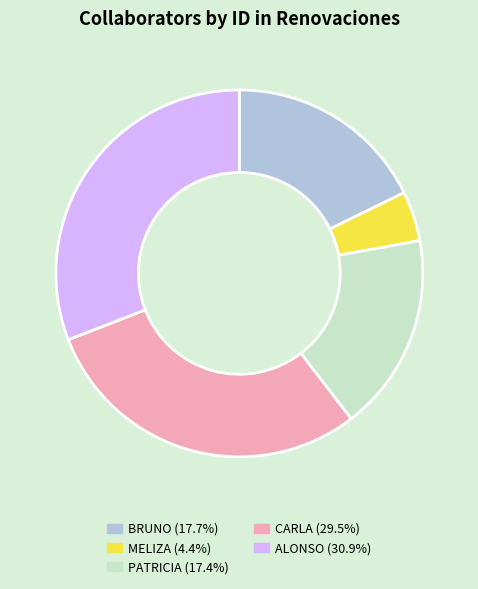

Does any single category account for the majority?

No